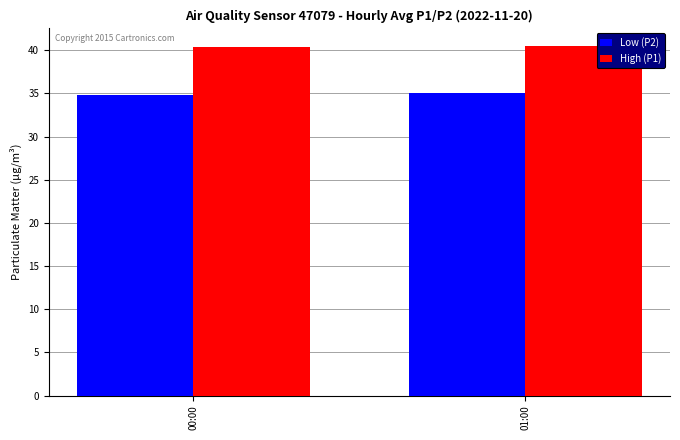

The High (P1) series shows 56.3 at 00:00. True or false?

False